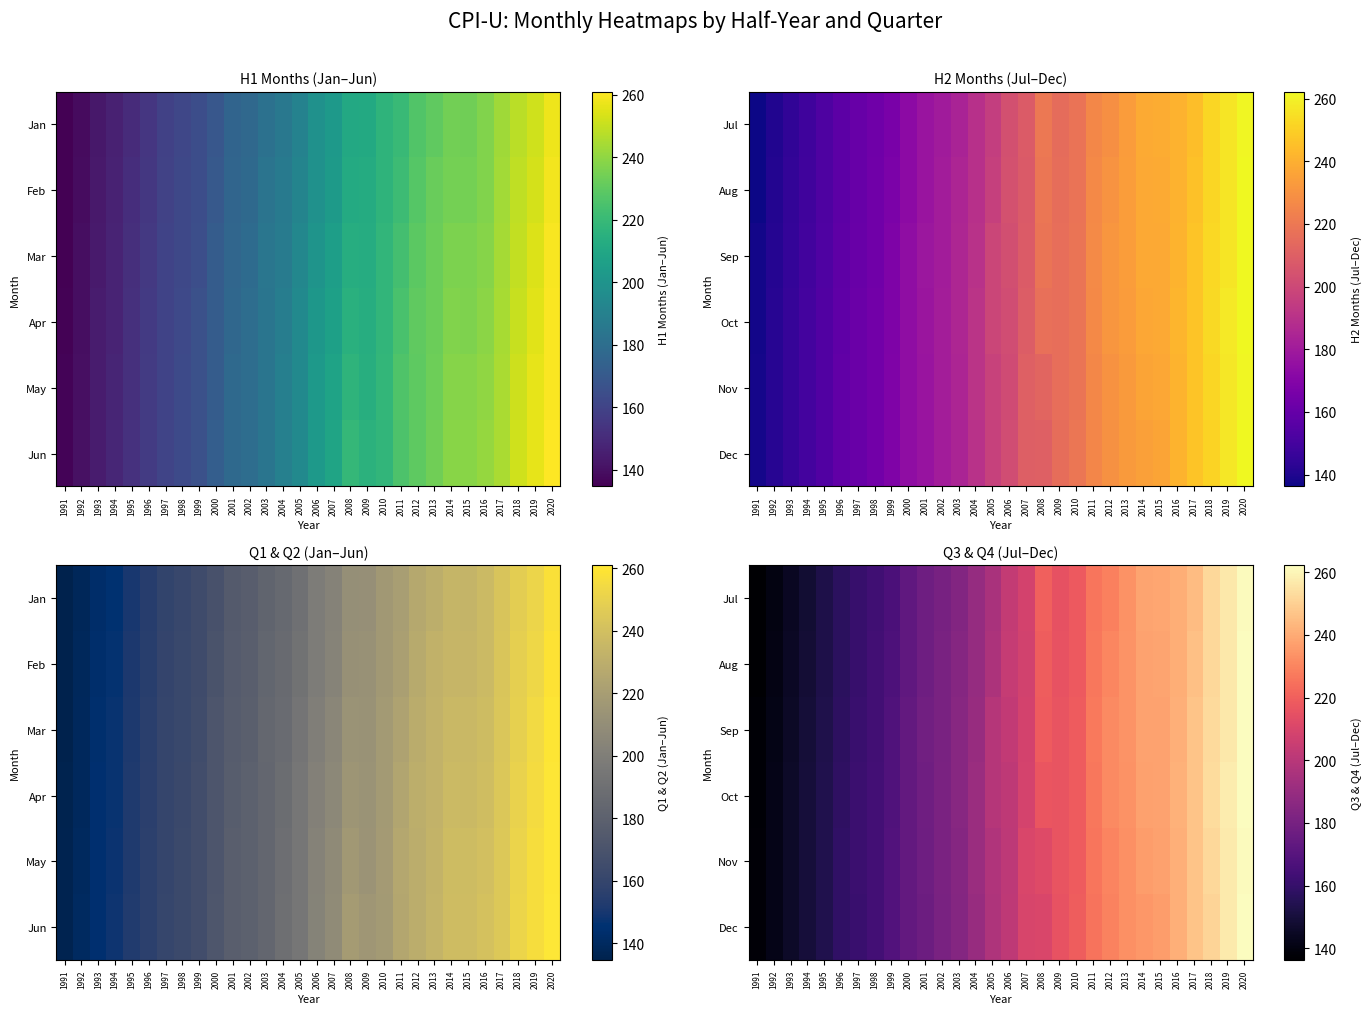

What is the difference between the highest and lowest values at 1995?

1.2